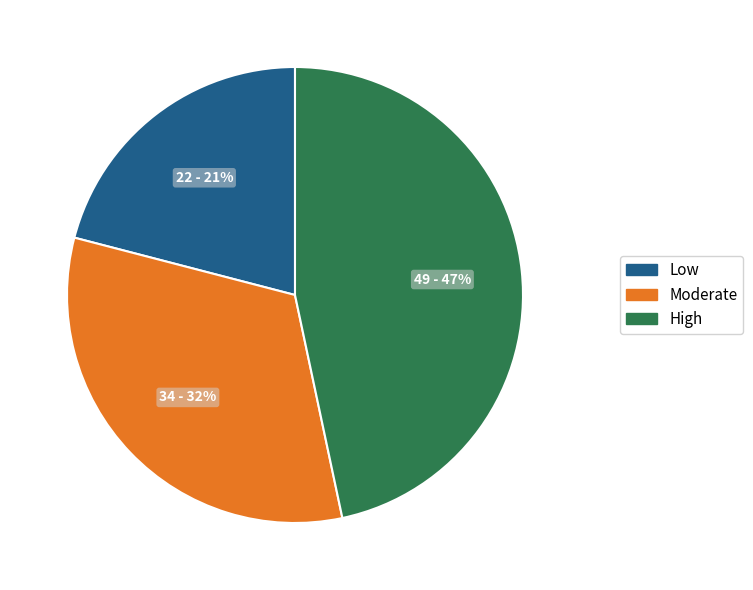

To the nearest percent, what is the average slice percentage?

33%